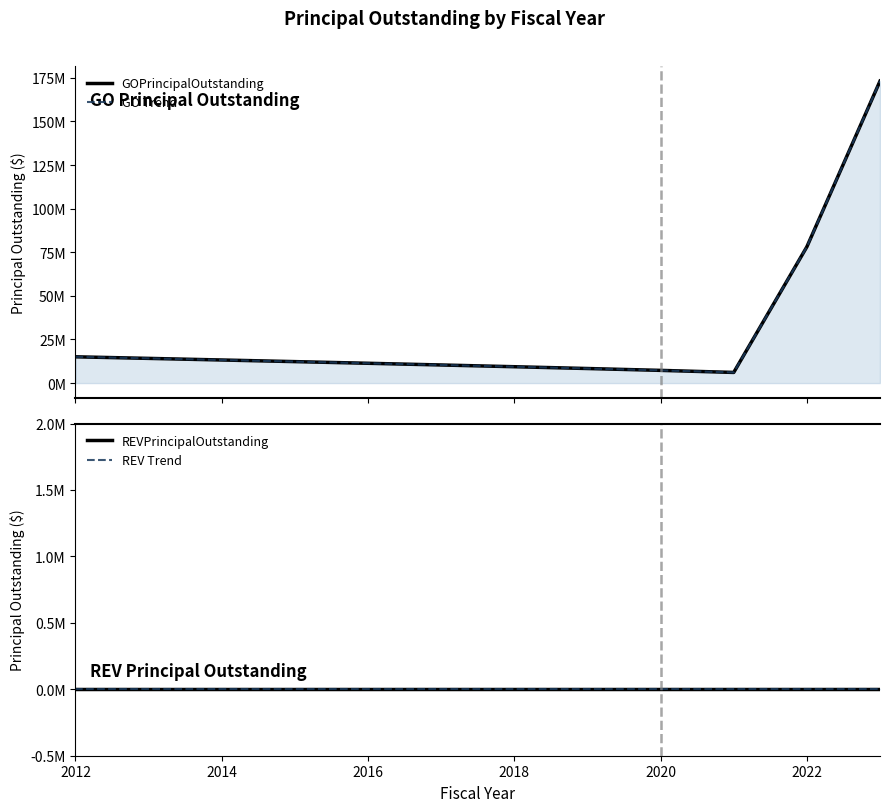

What is the value of the GO Trend point at the 6th from the left?

10380000